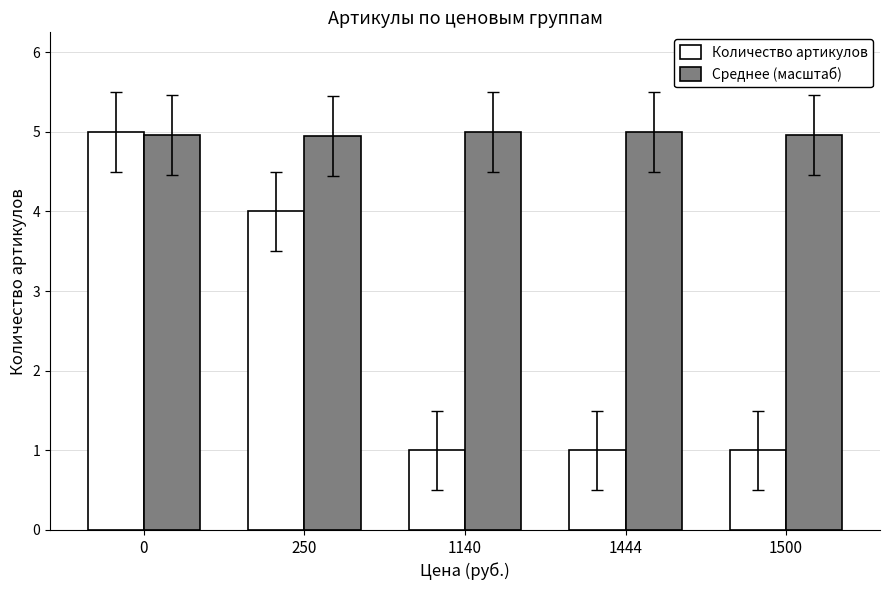

At which label is Количество артикулов closest to 3?

250